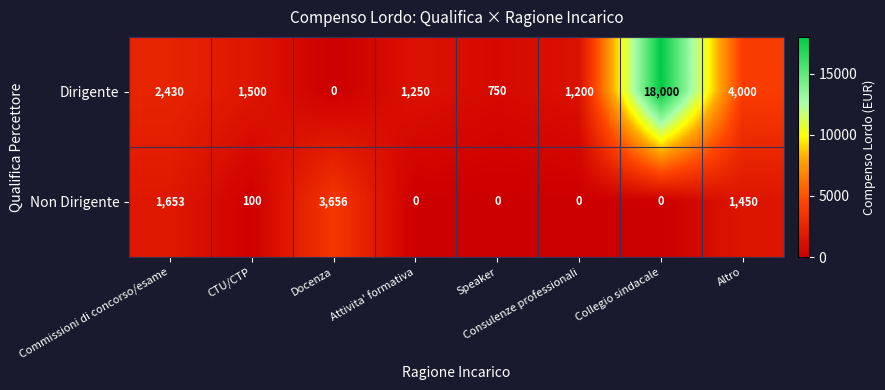

True or false: Non Dirigente has a value of 969 at Altro.

False